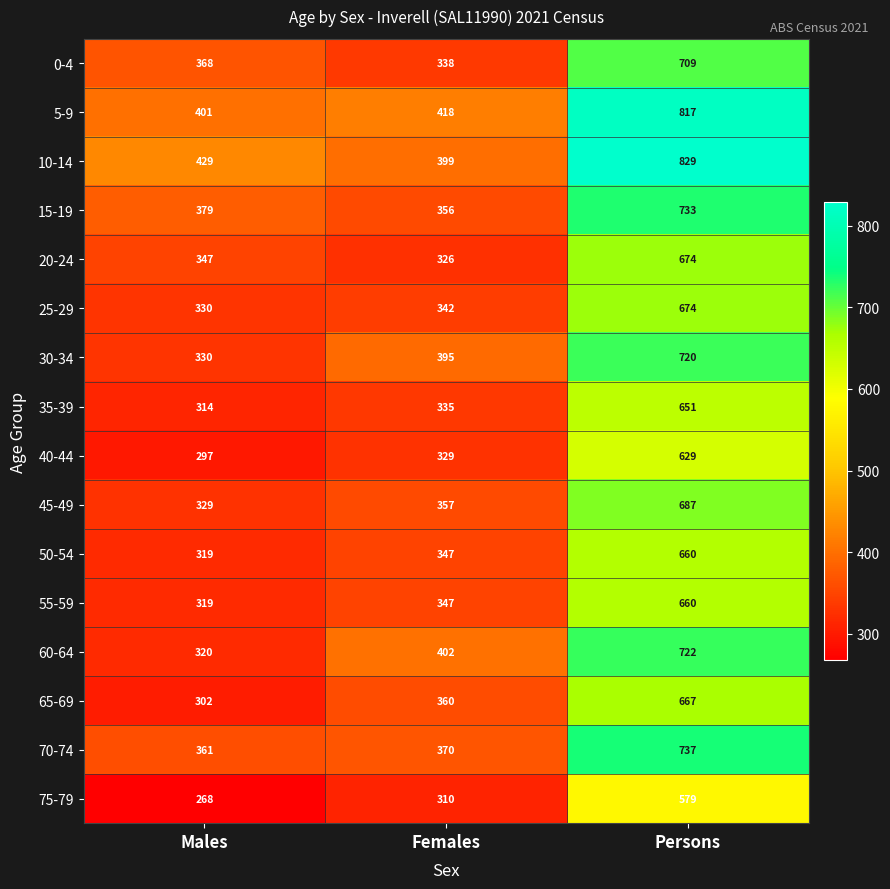

What is the maximum value shown in the chart?

829